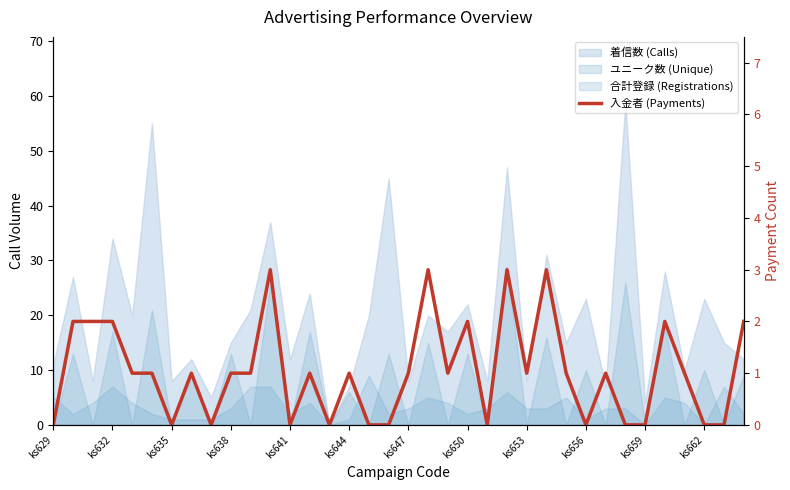

How many data points does each series have?

36